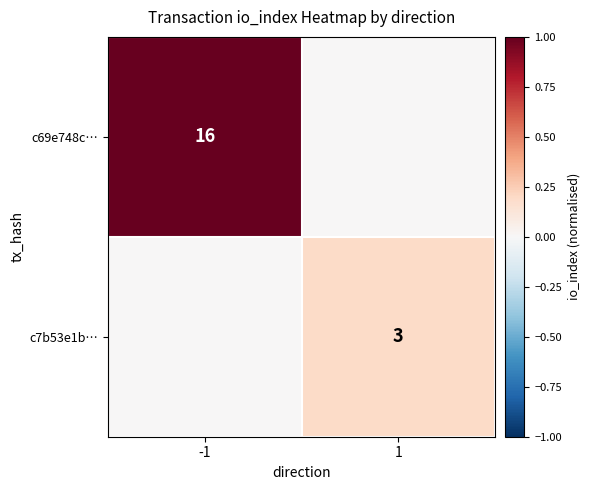

At how many categories does at least one series exceed 0?

2